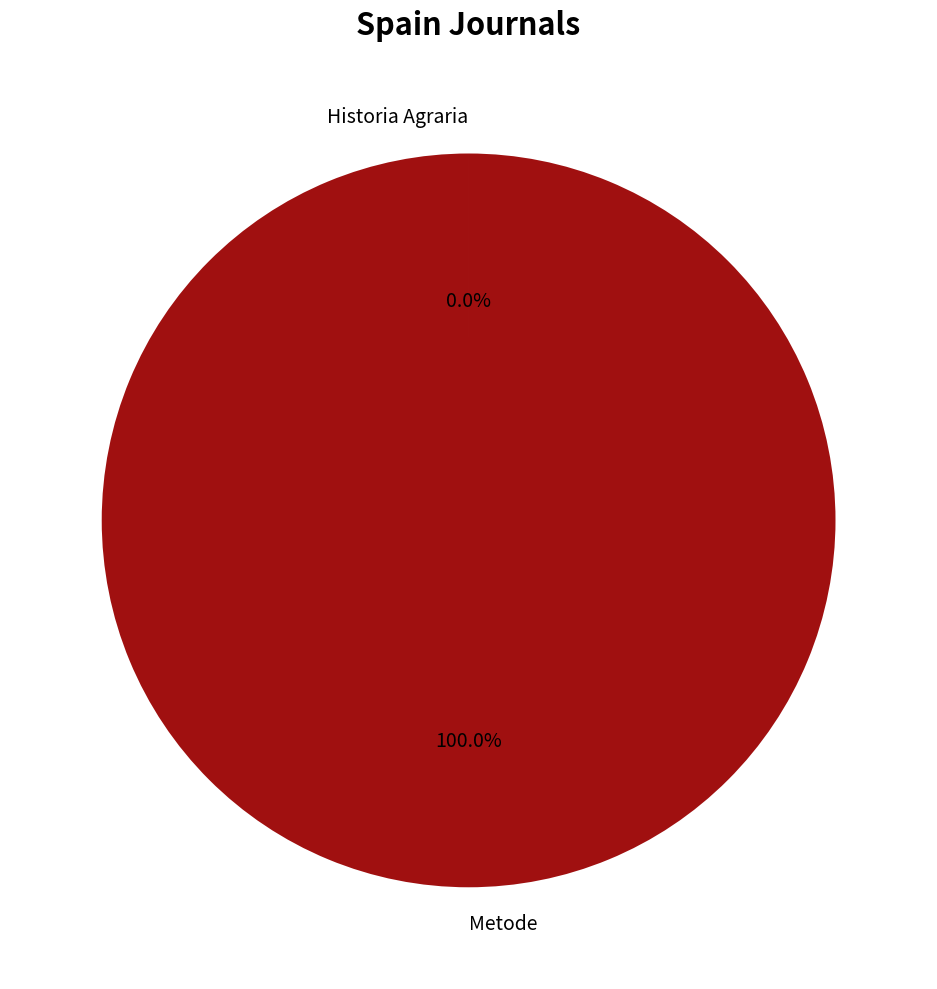

True or false: Metode accounts for 100% of the total.

True